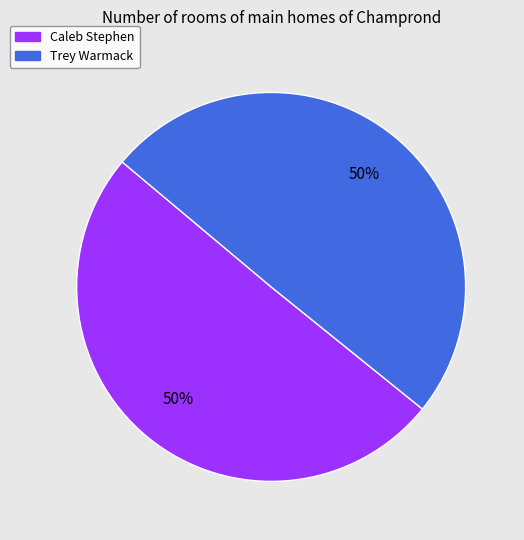

Combined, do Caleb Stephen and Trey Warmack account for over 50%?

Yes